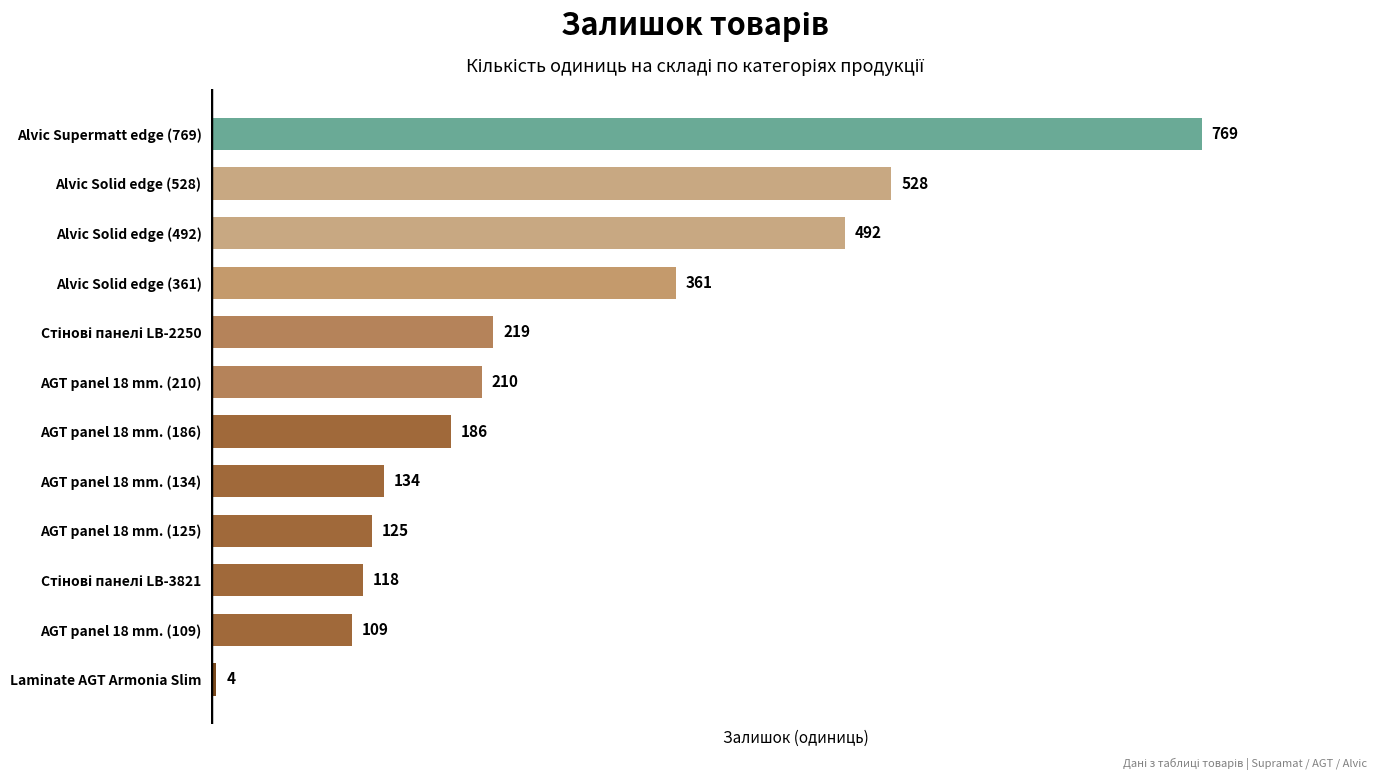

Reading top to bottom, transcribe all the data shown in this chart.

769	528	492	361	219	210	186	134	125	118	109	4